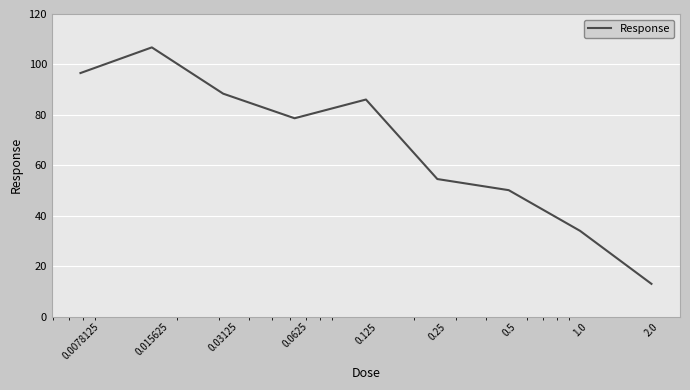

Reading left to right, extract all data points from this chart.

96.6	106.8	88.4	78.7	86.1	54.6	50.2	34.0	13.0